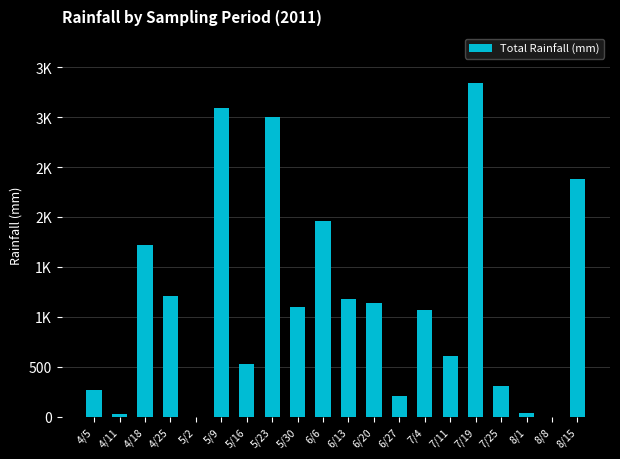

Are the bars horizontal?

No